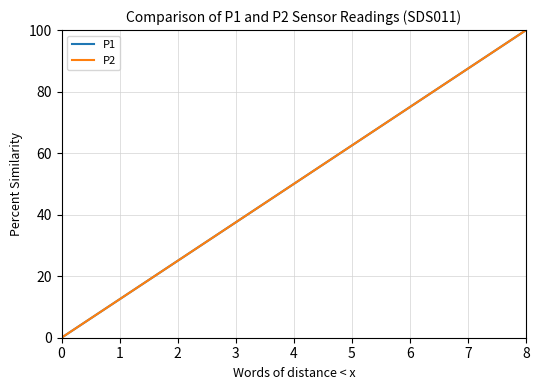

Does the chart have visible grid lines?

Yes